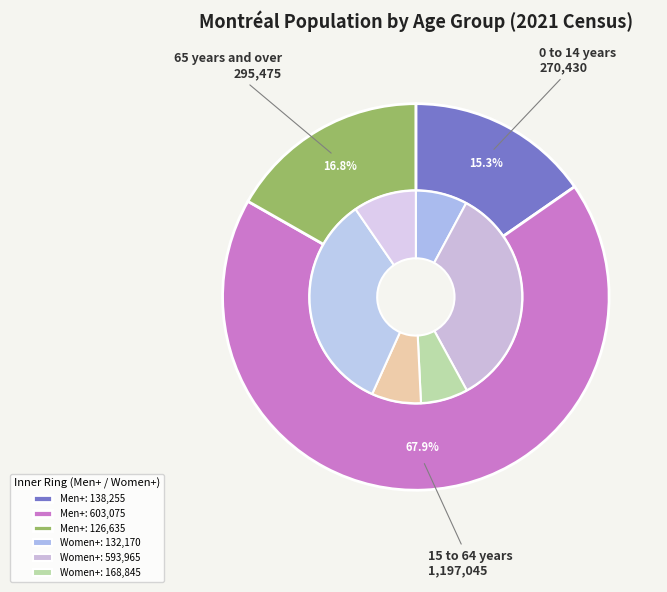

True or false: 0 to 14 years accounts for 26% of the total.

False